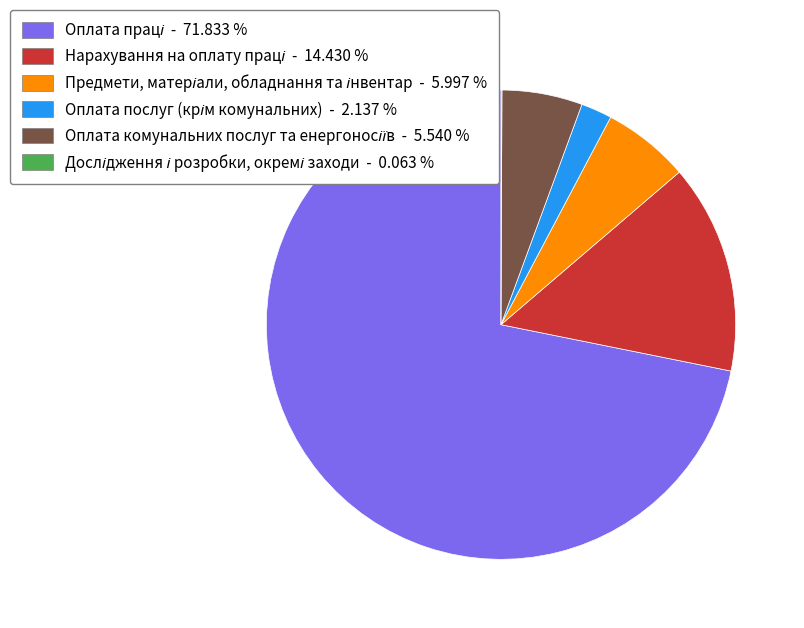

Is there a majority slice in this chart?

Yes